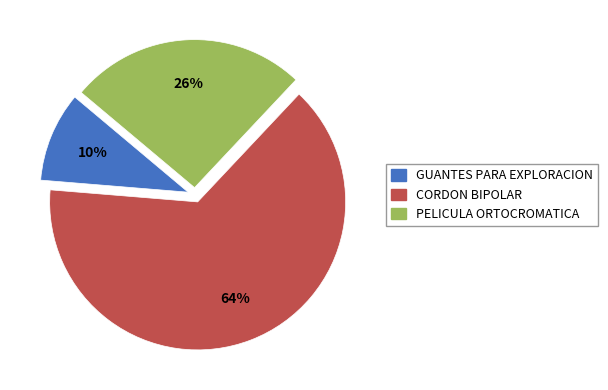

Which slice represents more than half of the pie?

CORDON BIPOLAR